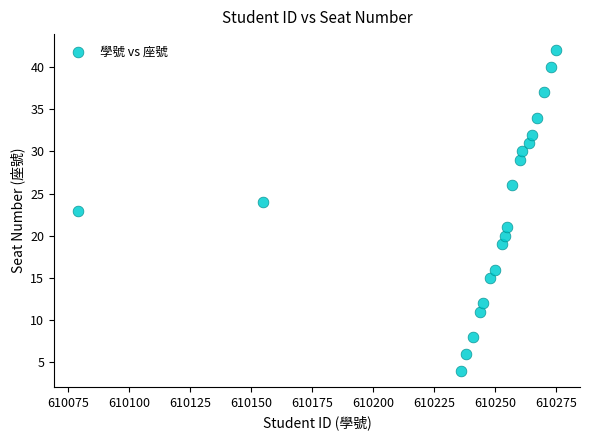

What is the range of Y values (max minus min)?

38